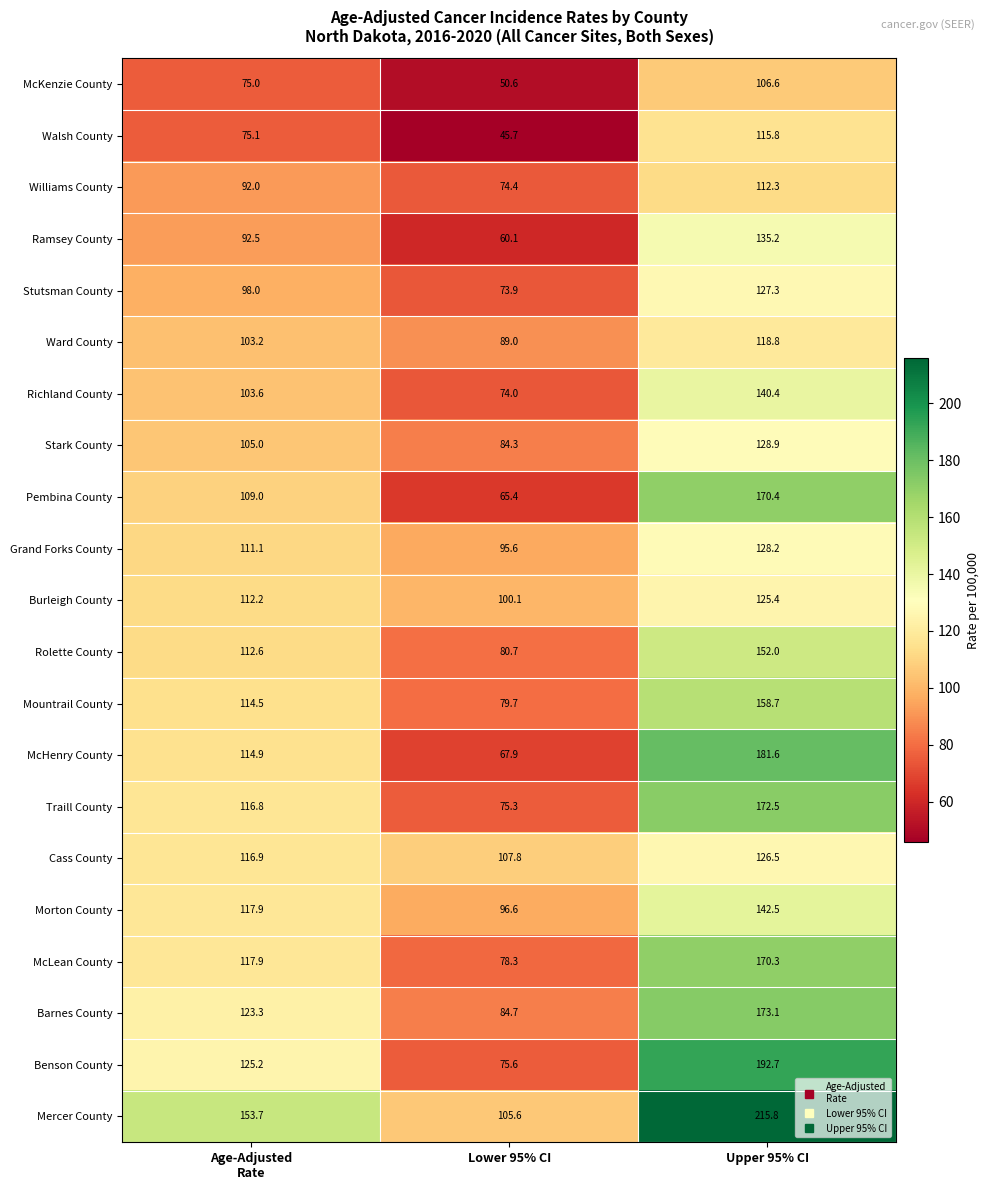

Which series has the largest total across all categories?

Mercer County